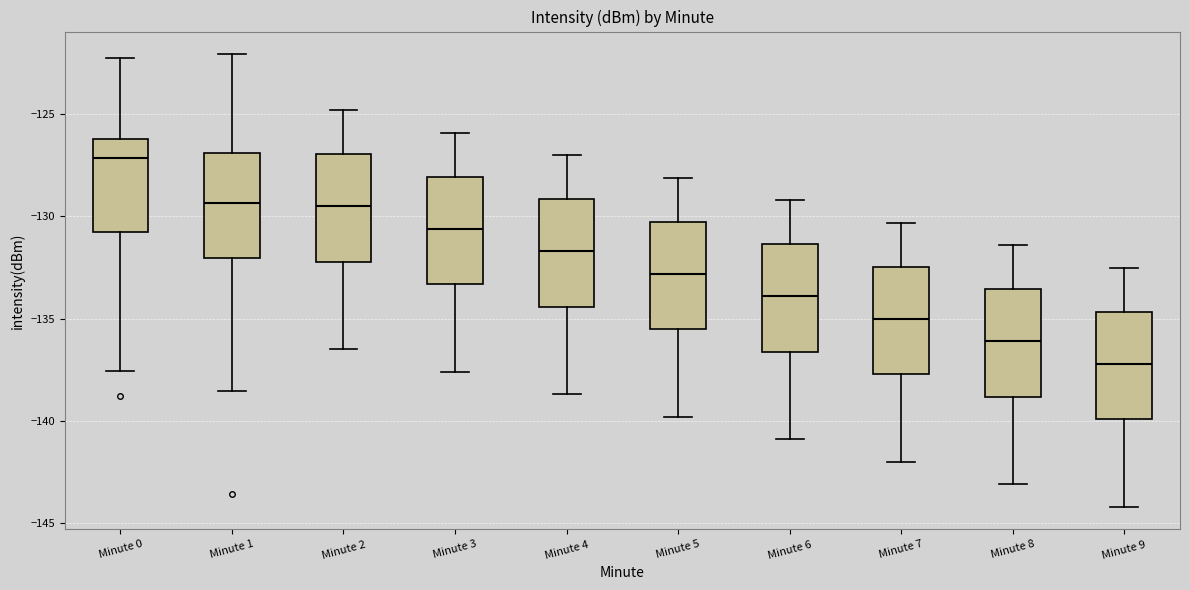

Where is the lower edge of the box for Minute 1 on the y-axis? The values are not printed on the chart, so give them approximately, as read against the axis.

-132.0